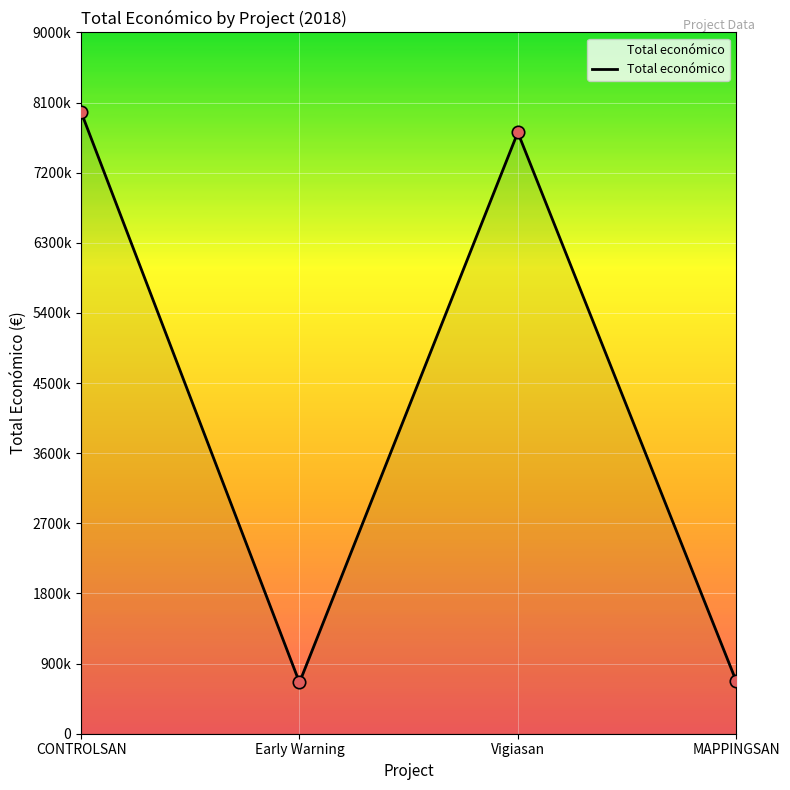

Does the chart have visible grid lines?

Yes